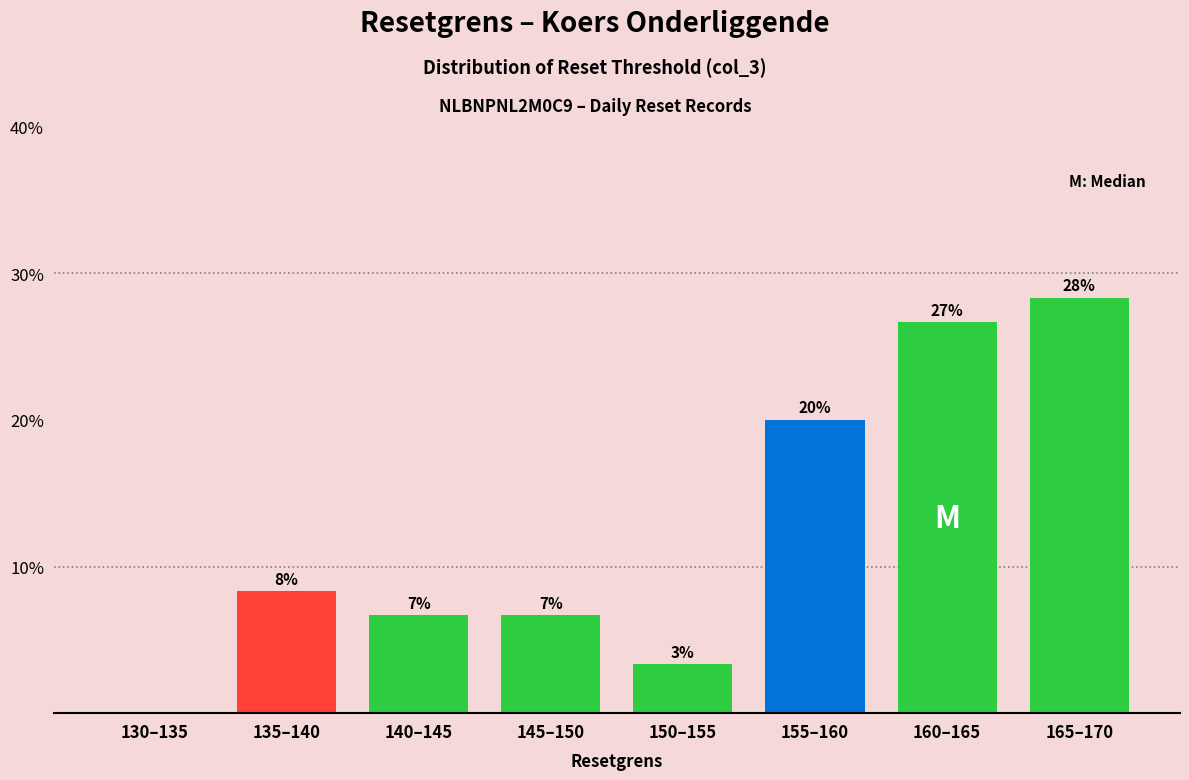

Are the bars horizontal?

No